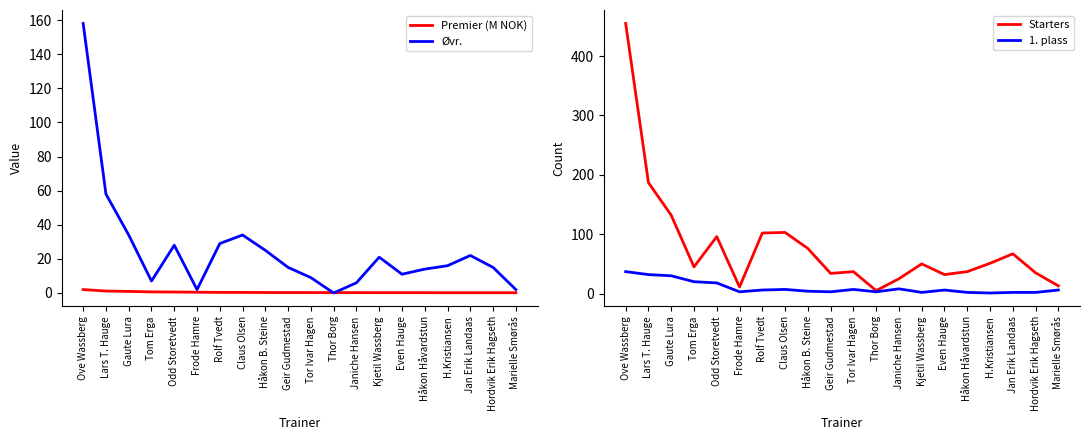

At which category is the sum across all series the highest?

Ove Wassberg